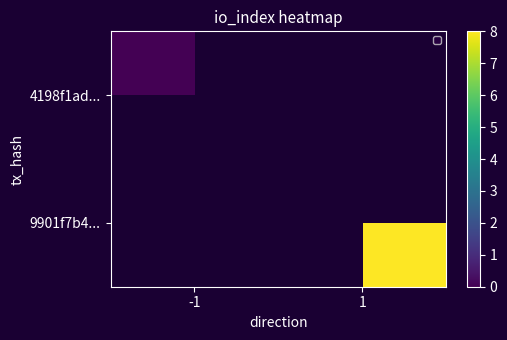

List the series in order of their peak value, highest first.

4198f1ad..., 9901f7b4...